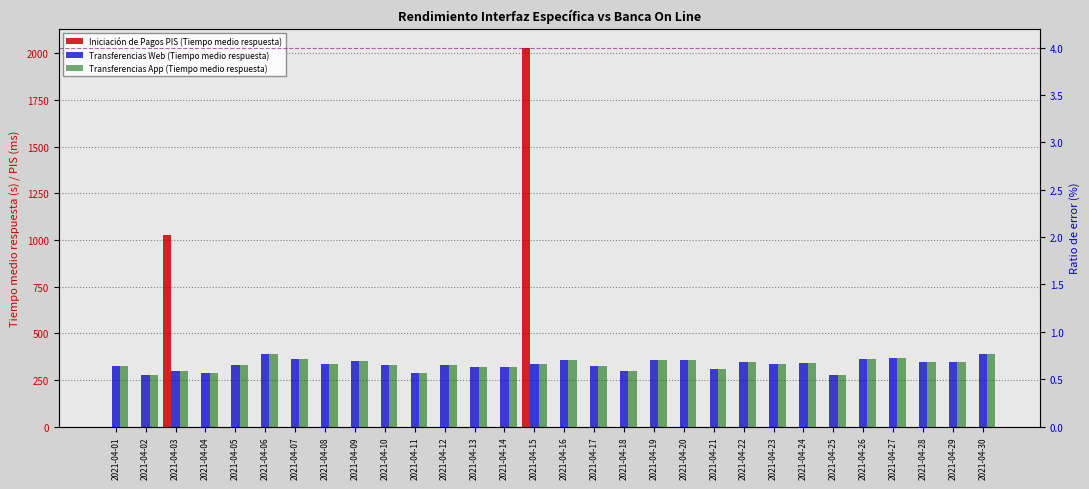

What is the total value across all series at 2021-04-12?

1.3